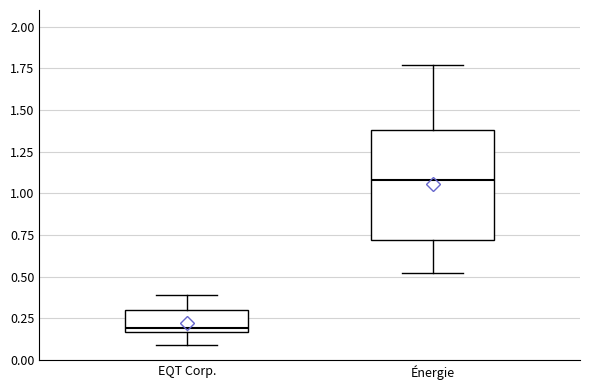

Comparing the boxes themselves (not the whiskers), which one is the tallest?

Énergie